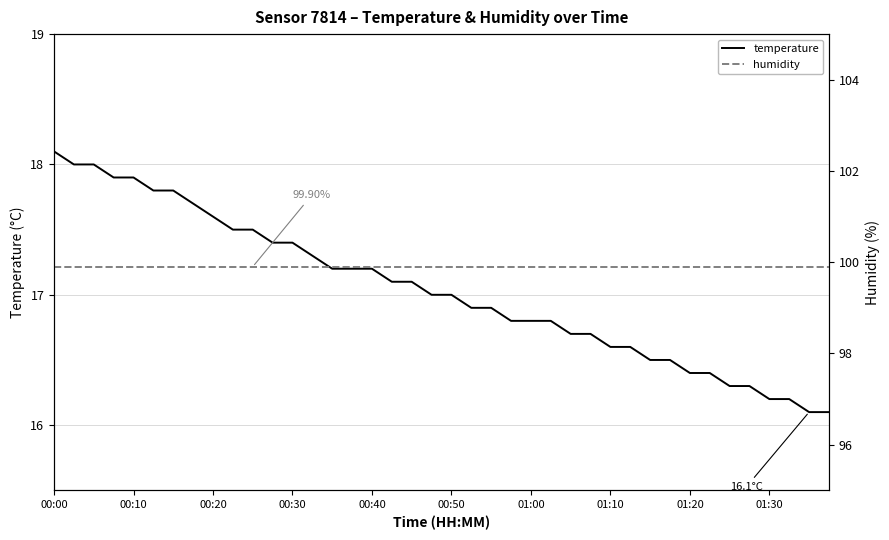

True or false: temperature has a value of 24.6 at 00:10.

False